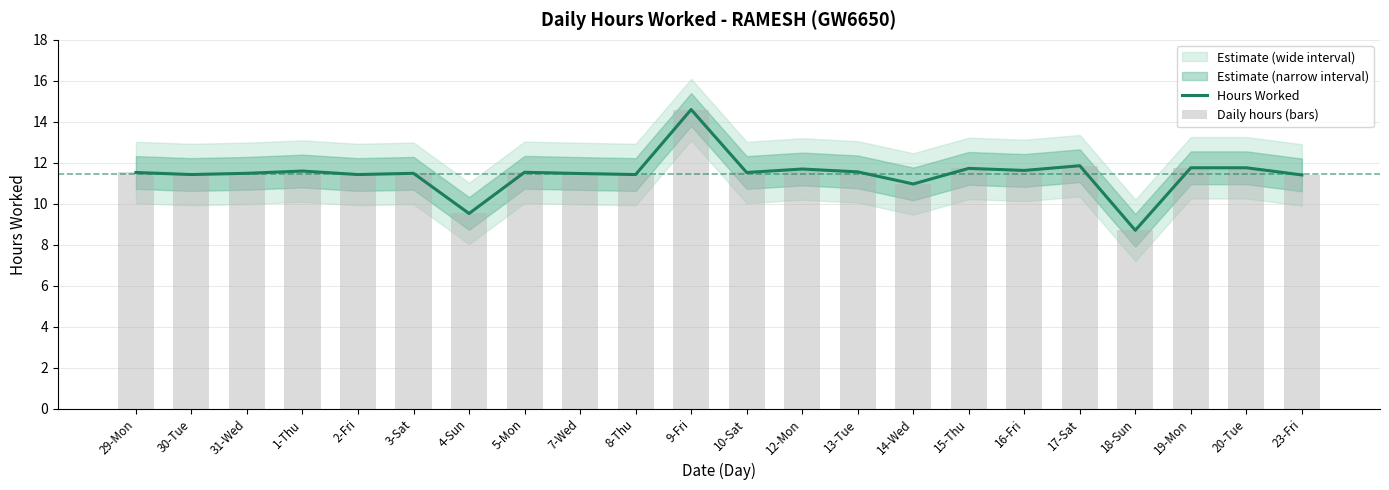

True or false: Hours Worked has a value of 4.4 at 7-Wed.

False